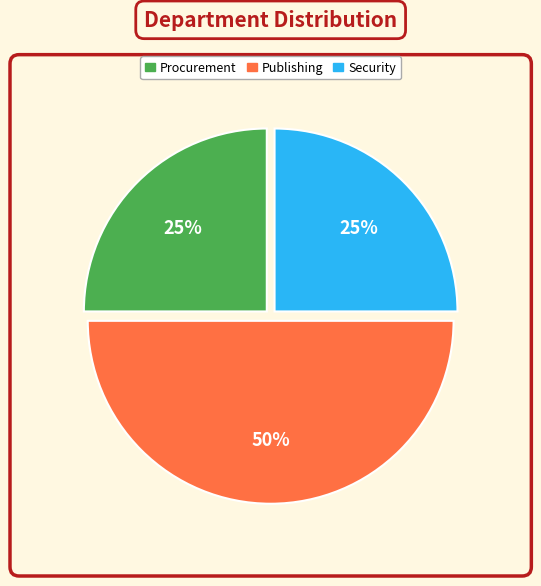

What percentage is the Security slice, to the nearest percent?

25%